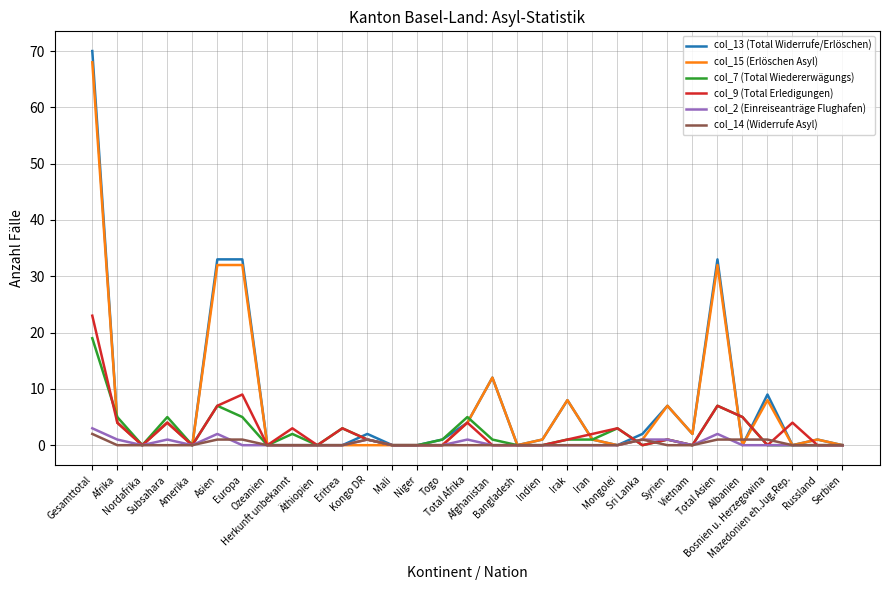

Is it true that col_7 (Total Wiedererwägungs) equals -12 at Niger?

False